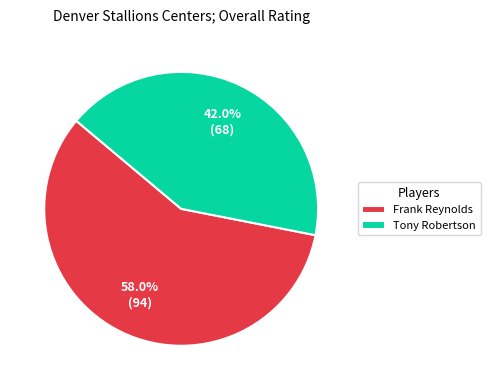

How many slices are in this pie chart?

2